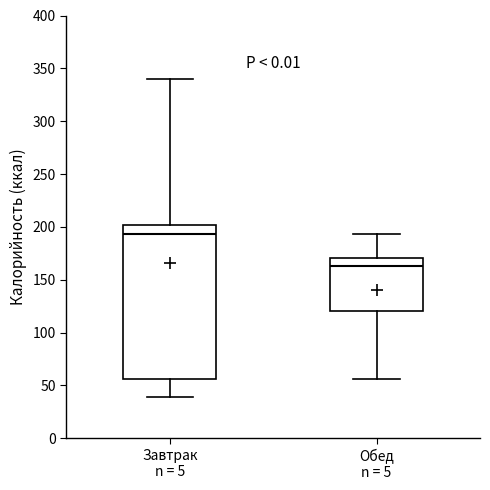

Reading left to right, read every box against the y-axis: the position of its median line, the range the box covers, and the ends of its whiskers. The values are not printed on the chart, so give them approximately, as read against the axis.

Завтрак n = 5: median 195, box 55 to 200, whiskers 40 to 340
Обед n = 5: median 165, box 120 to 170, whiskers 55 to 195